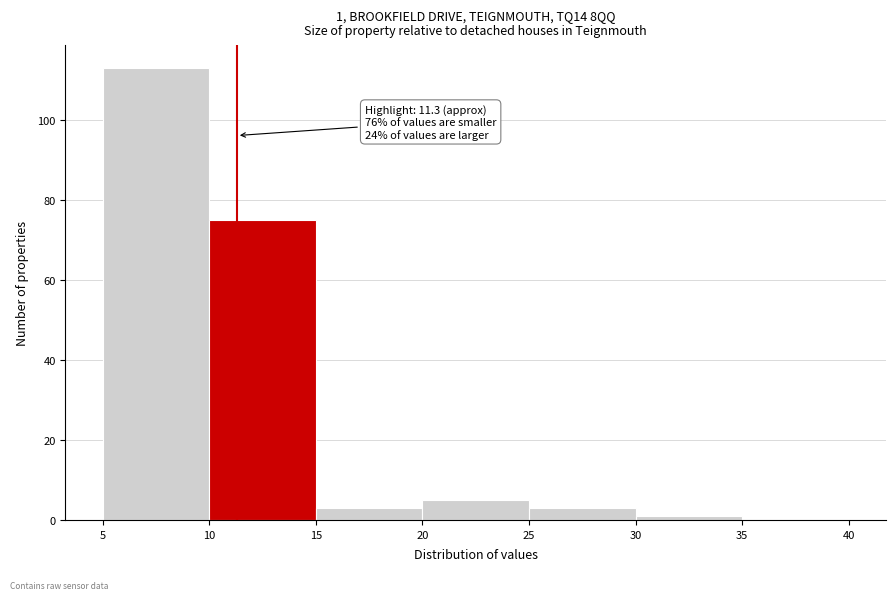

Which range on the x-axis has the tallest bar?

5 to 10